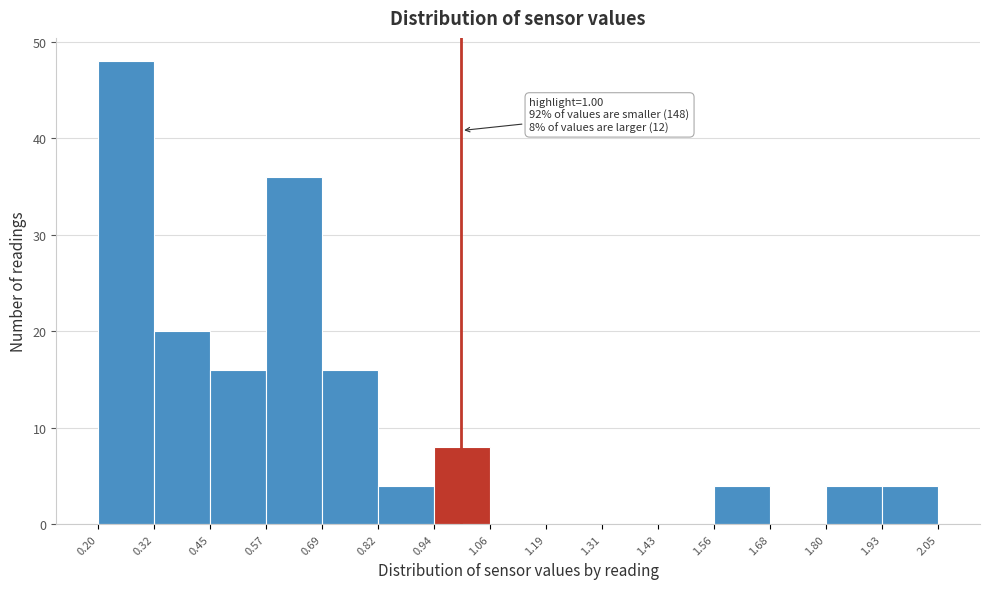

Which range on the x-axis has the tallest bar?

0.20 to 0.32